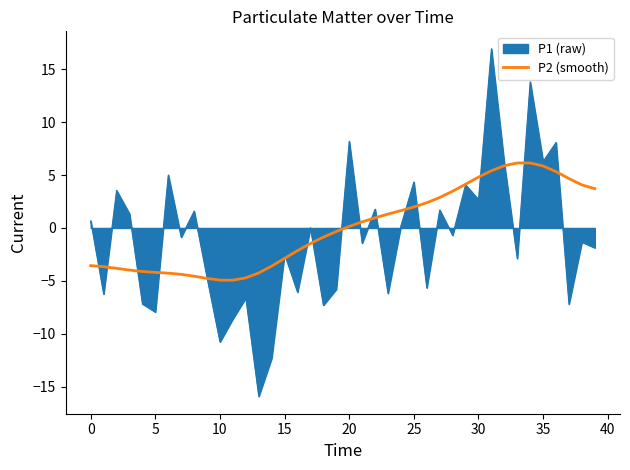

What is the maximum value shown in the chart?

17.0